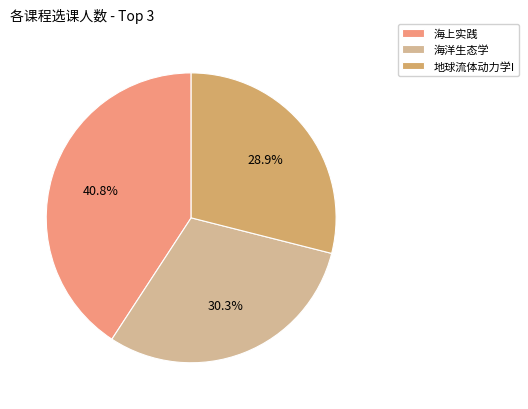

What is the ratio of the value at 地球流体动力学I to the value at 海洋生态学?

1.0